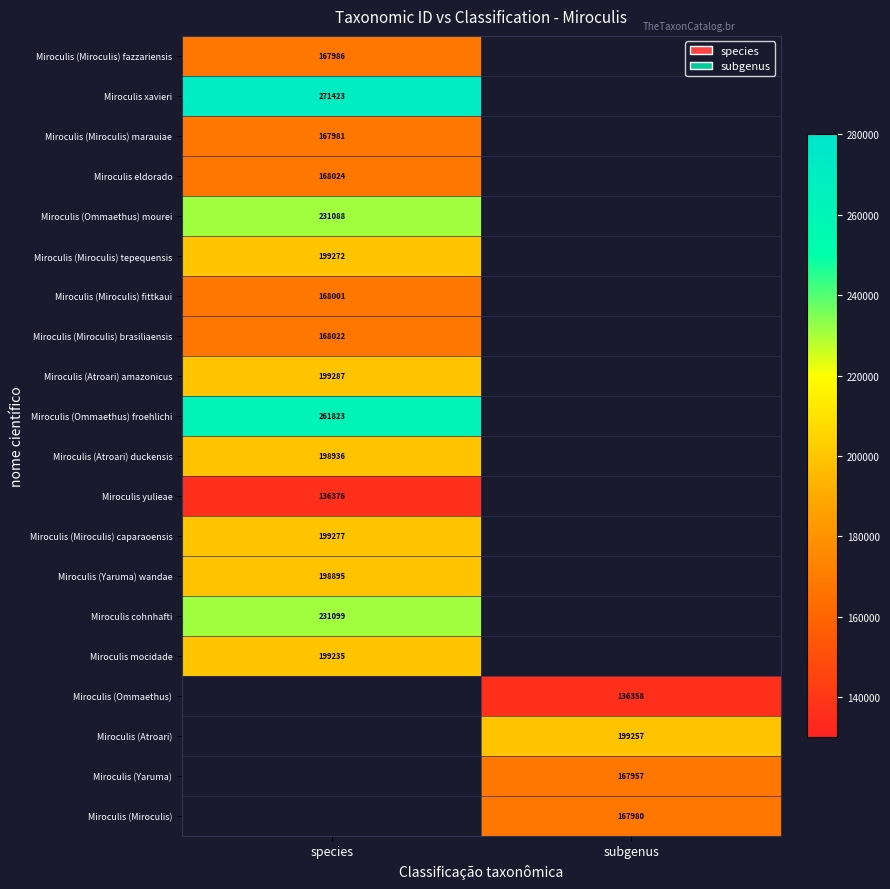

Is it true that Miroculis mocidade equals 138541 at species?

False